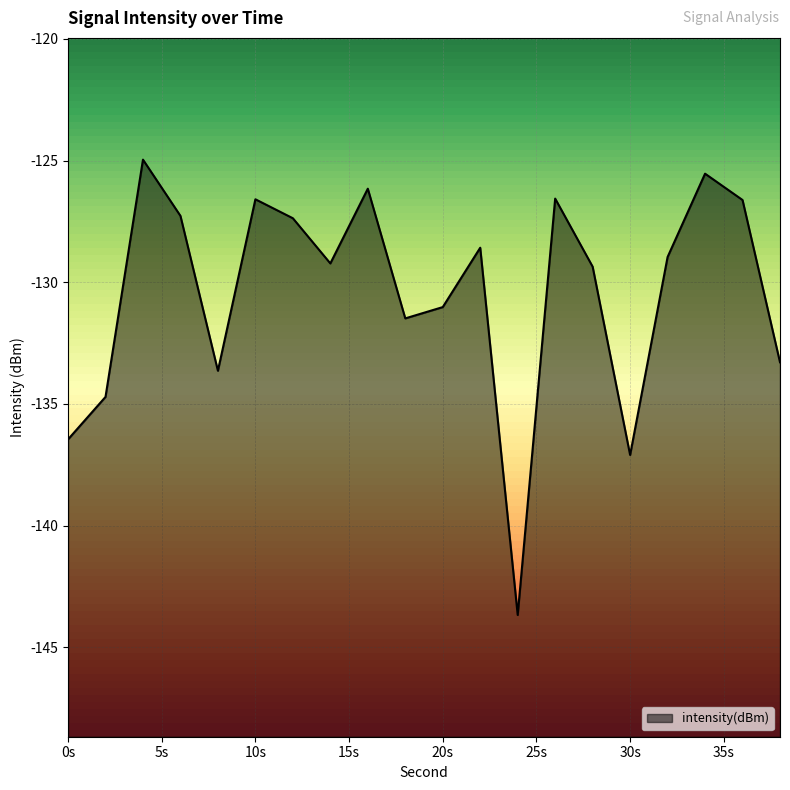

What is the difference between the maximum and minimum values?

18.7